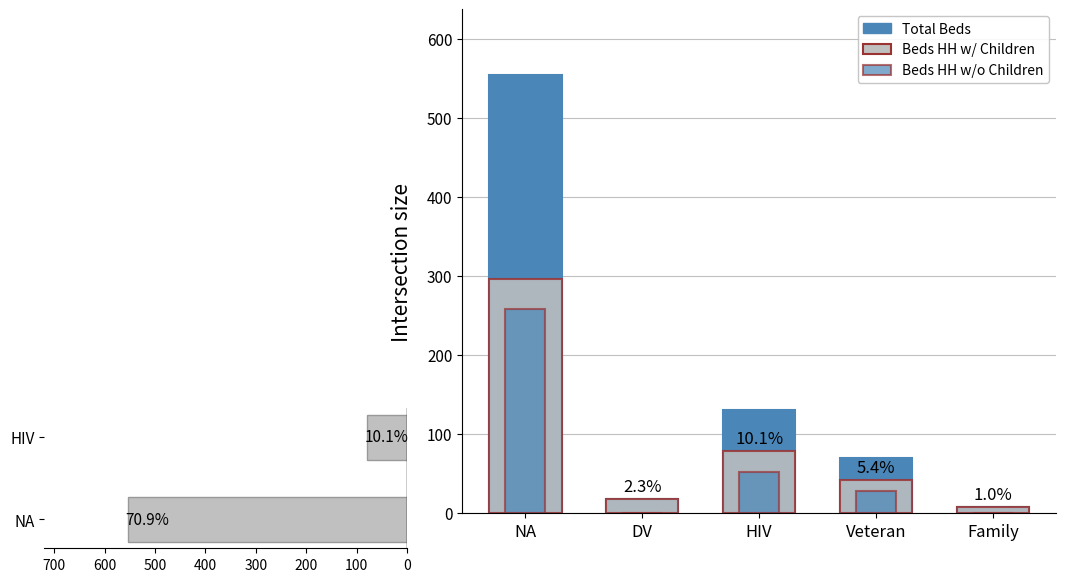

What is the label of the 2nd bar from the right?

Veteran